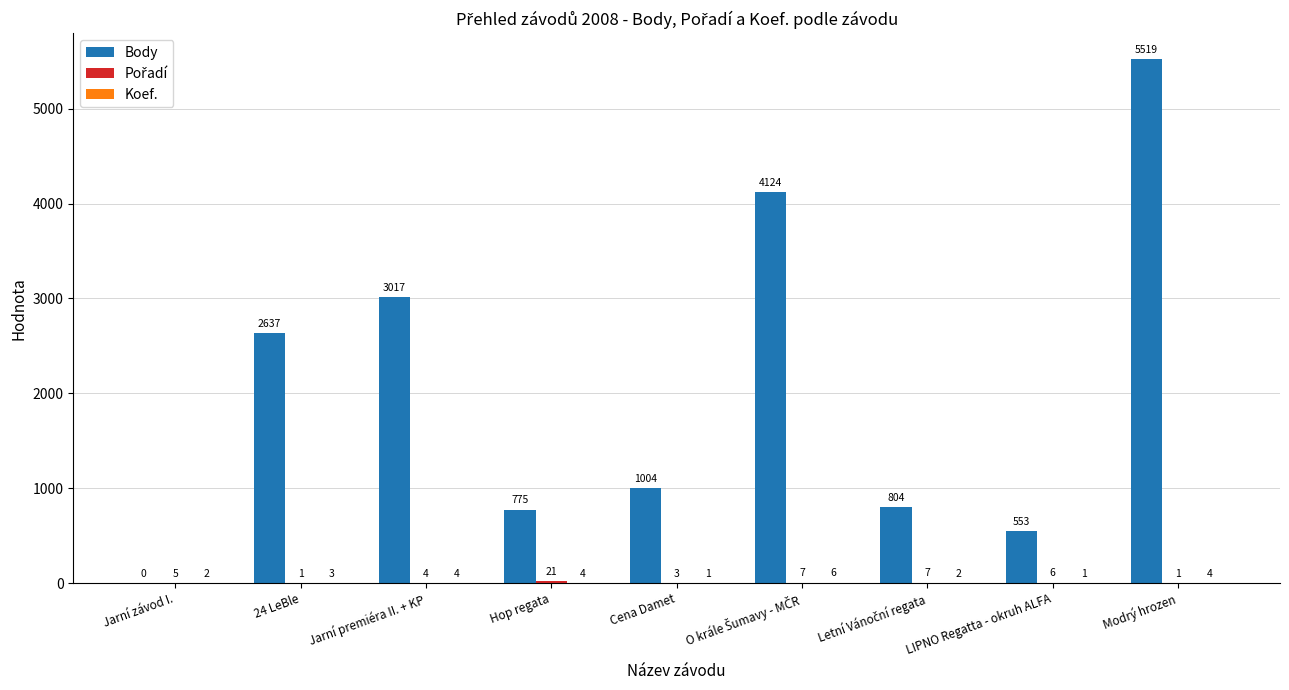

The value of Body at 24 LeBle is 2637. True or false?

True